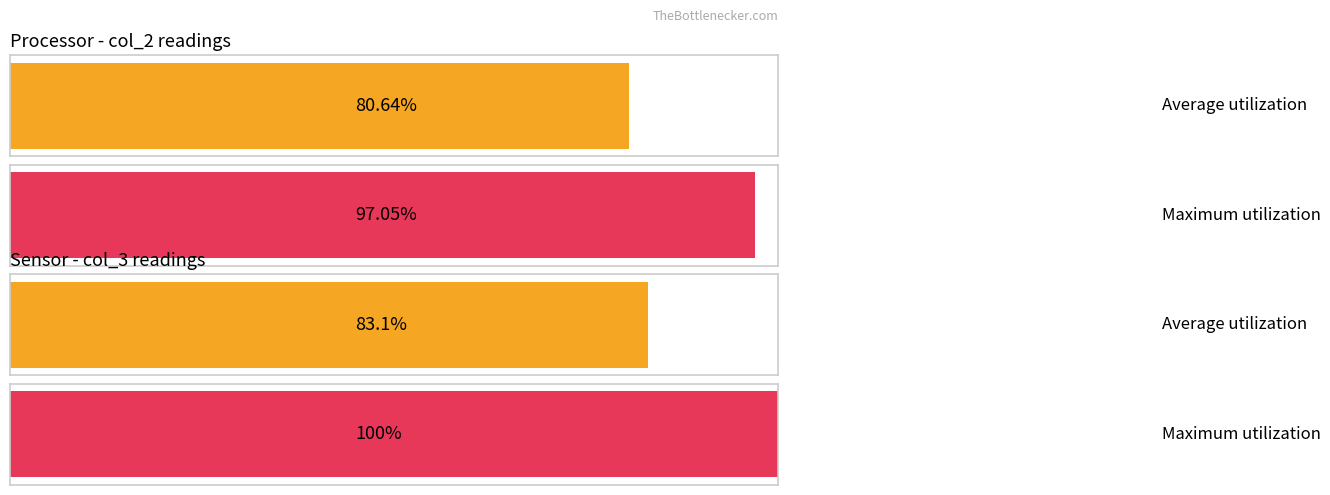

Rank the series by their maximum value, from lowest to highest.

Average utilization, Maximum utilization